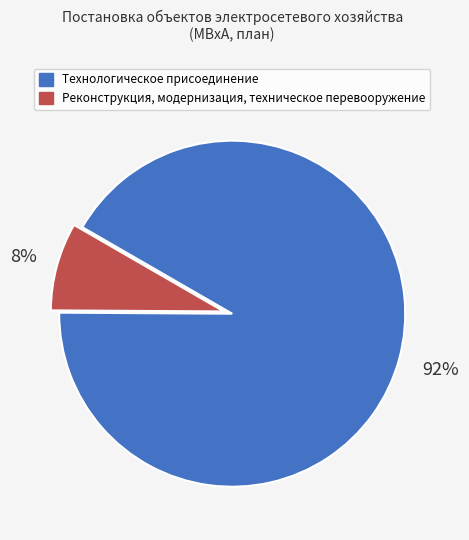

To the nearest percent, what percentage of the pie is Технологическое присоединение?

92%